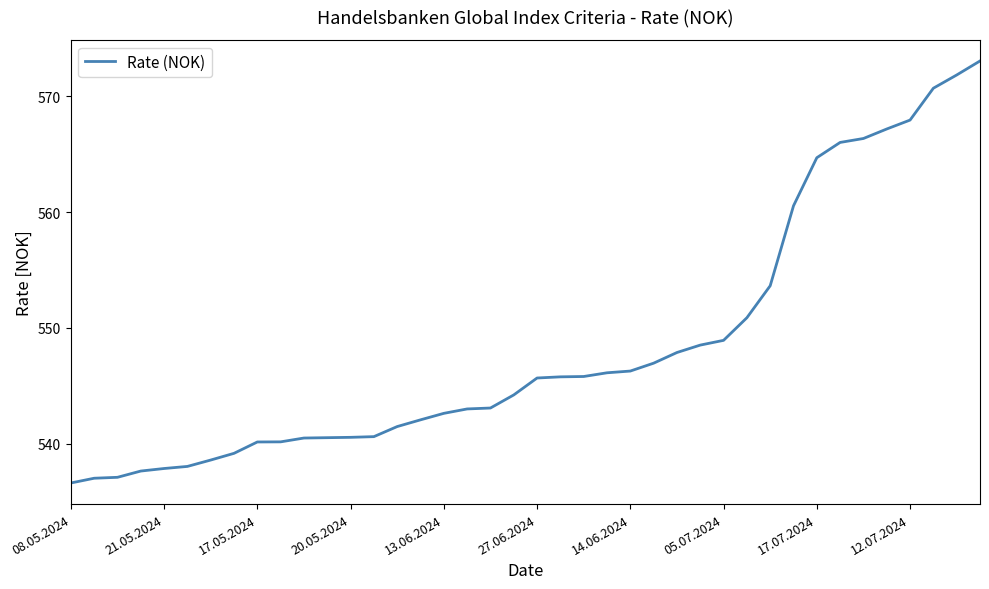

How many values are below 545?

20